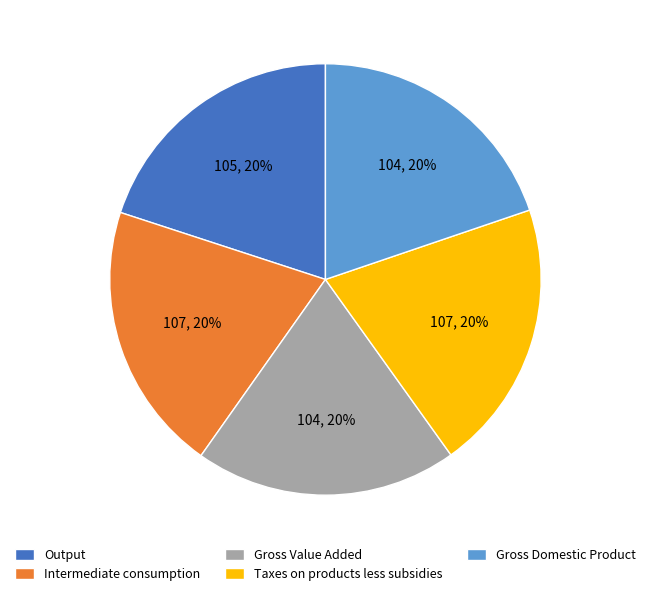

The Output slice represents 20% of the pie. True or false?

True